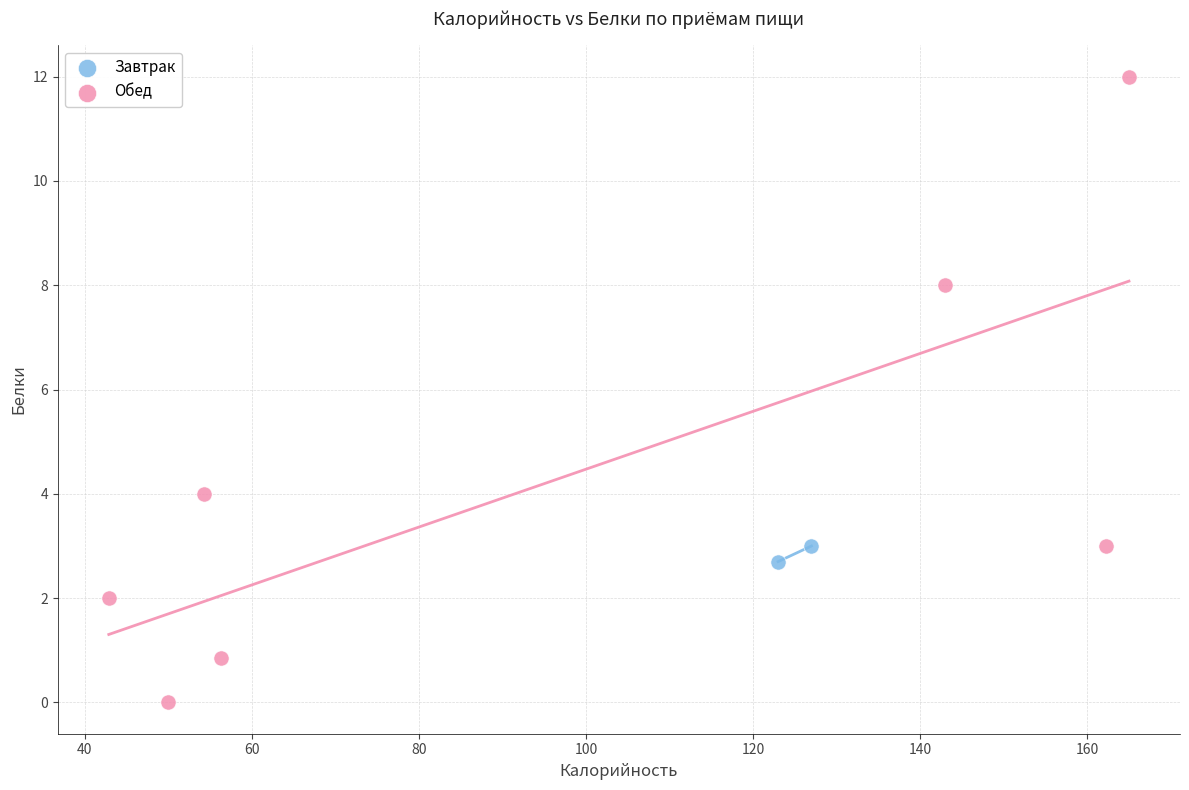

What are all the series names shown in the legend?

Завтрак, Обед